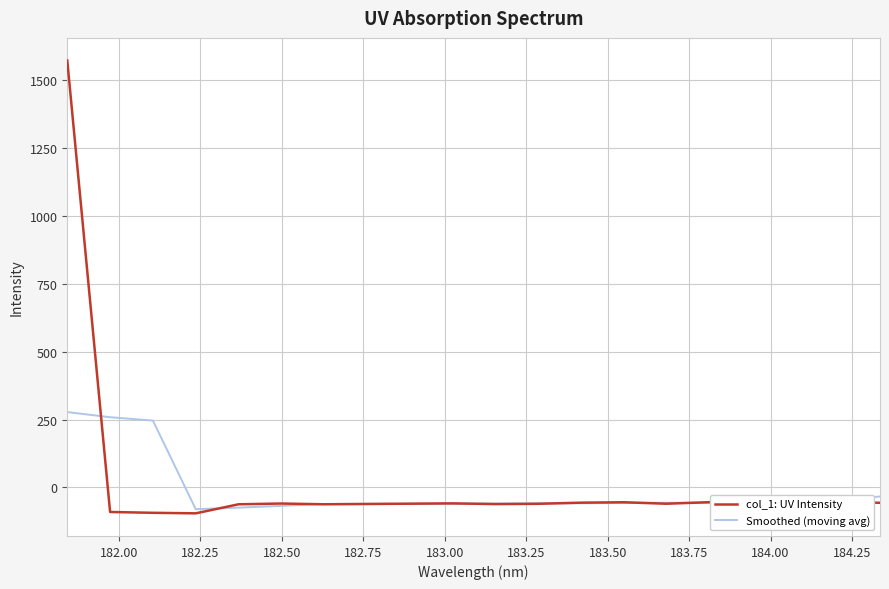

List the series in order of their peak value, highest first.

col_1: UV Intensity, Smoothed (moving avg)